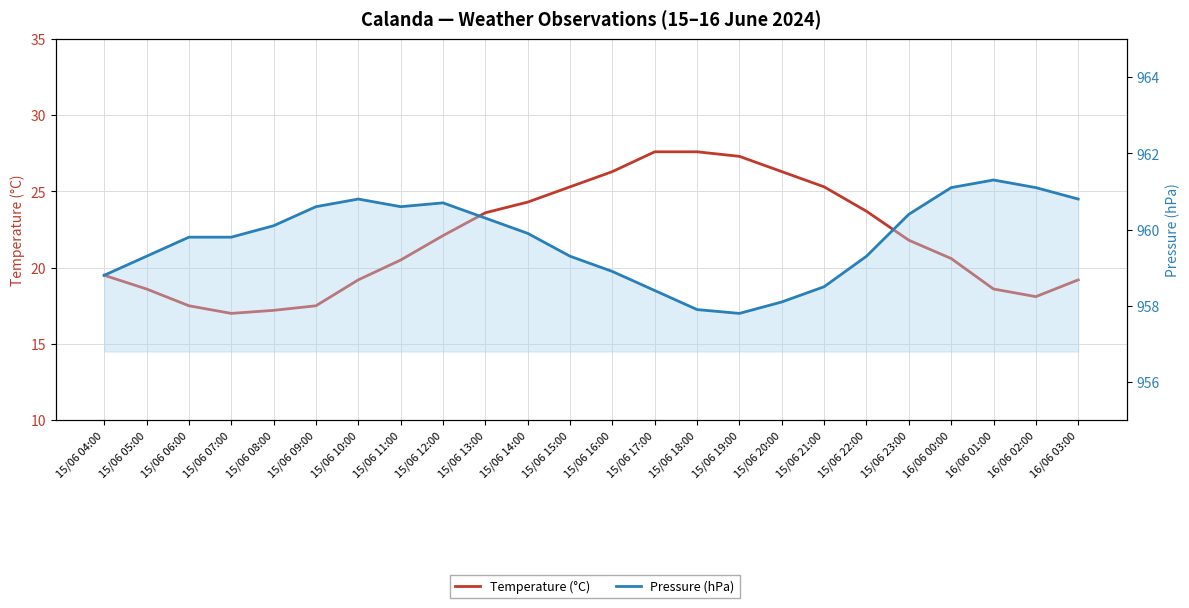

What is the difference between the maximum and minimum values in the Pressure (hPa) series?

3.5